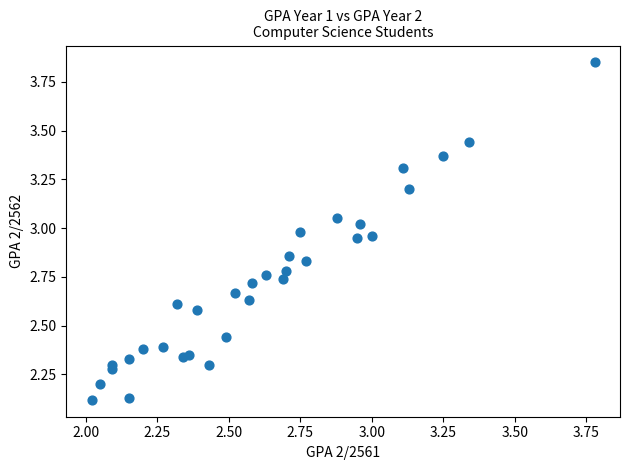

What is the range of X values (max minus min)?

1.8